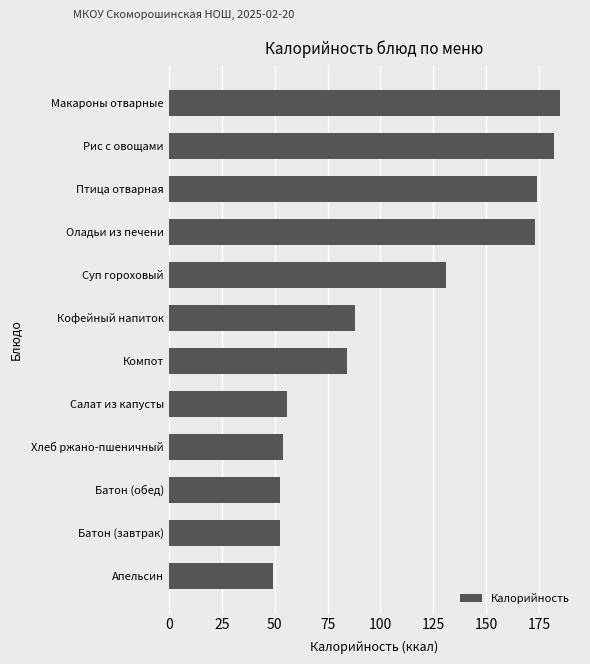

What is the sum of the values at Кофейный напиток and Оладьи из печени?

261.0